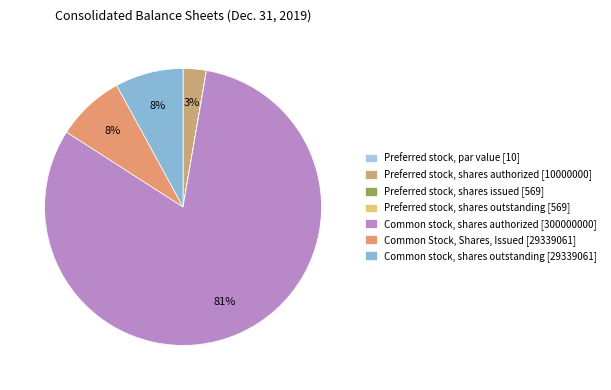

How many slices are in this pie chart?

7